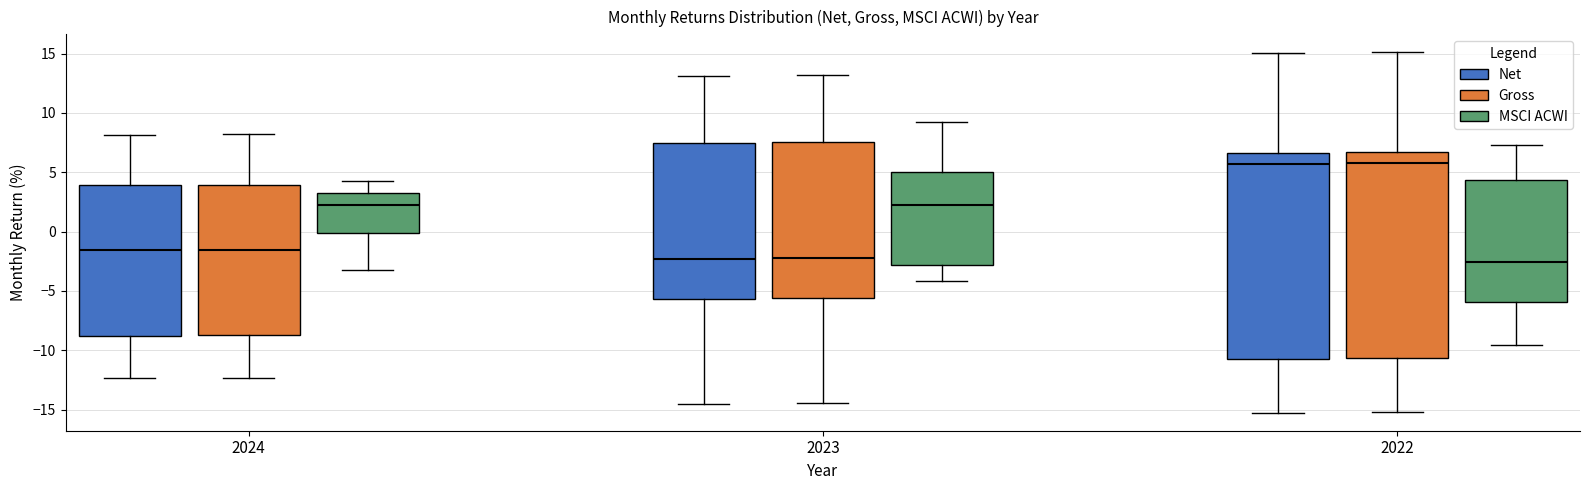

Reading left to right, read every box against the y-axis: the position of its median line, the range the box covers, and the ends of its whiskers. The values are not printed on the chart, so give them approximately, as read against the axis.

2024 (Net): median -1.5, box -9.0 to 4.0, whiskers -12.5 to 8.0
2024 (Gross): median -1.5, box -8.5 to 4.0, whiskers -12.5 to 8.0
2024 (MSCI ACWI): median 2.5, box 0.0 to 3.5, whiskers -3.0 to 4.5
2023 (Net): median -2.5, box -5.5 to 7.5, whiskers -14.5 to 13.0
2023 (Gross): median -2.0, box -5.5 to 7.5, whiskers -14.5 to 13.0
2023 (MSCI ACWI): median 2.5, box -3.0 to 5.0, whiskers -4.0 to 9.0
2022 (Net): median 5.5, box -10.5 to 6.5, whiskers -15.5 to 15.0
2022 (Gross): median 6.0, box -10.5 to 6.5, whiskers -15.0 to 15.0
2022 (MSCI ACWI): median -2.5, box -6.0 to 4.5, whiskers -9.5 to 7.5